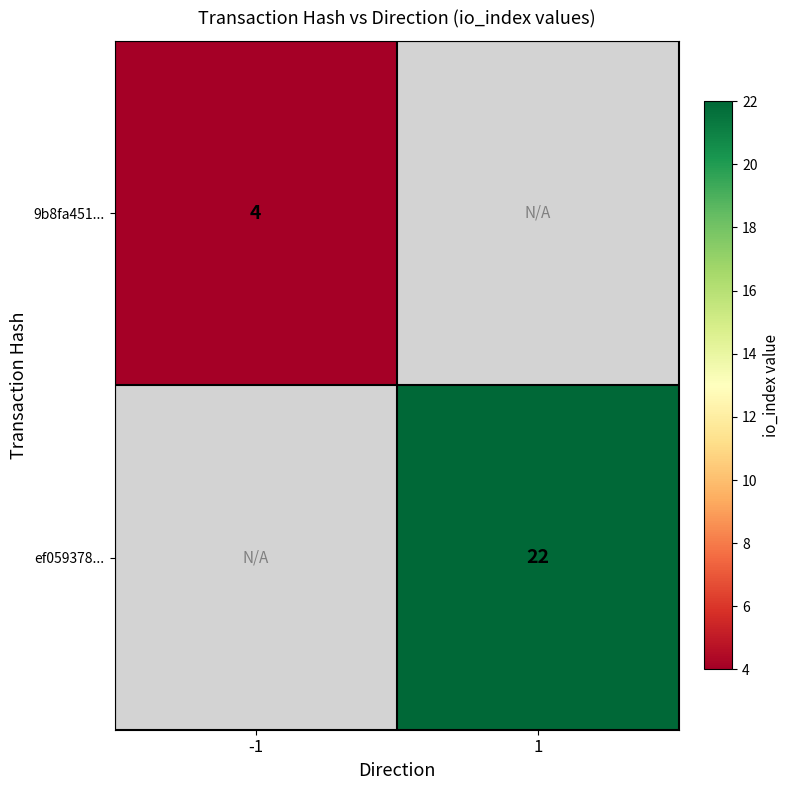

Is it true that ef059378... equals 22 at 1?

True